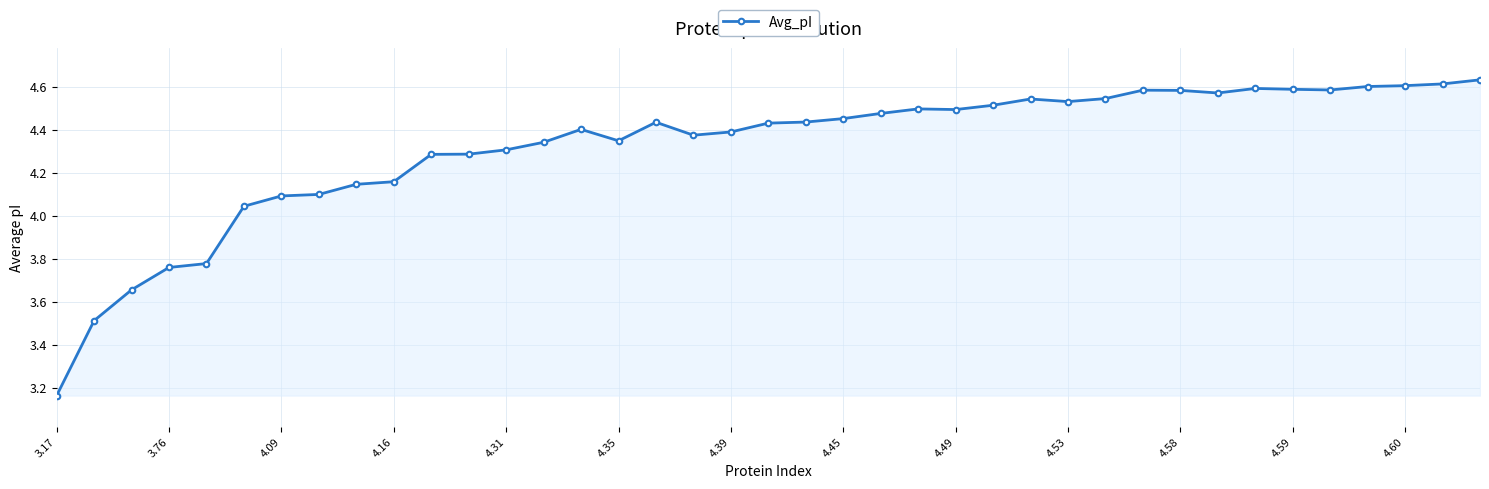

True or false: the data has more than 2 interior local peaks.

True